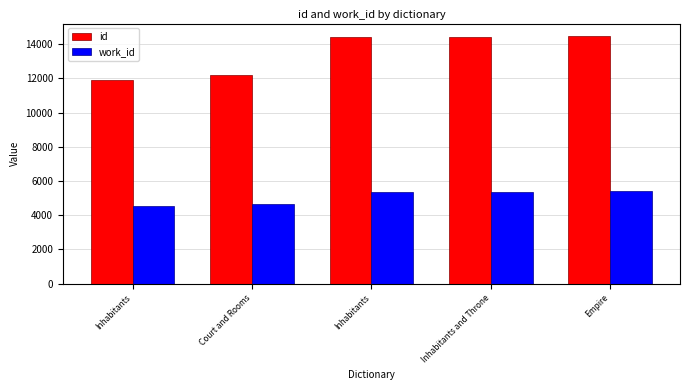

What is the sum of the work_id values at Inhabitants and Throne and Inhabitants?

10732